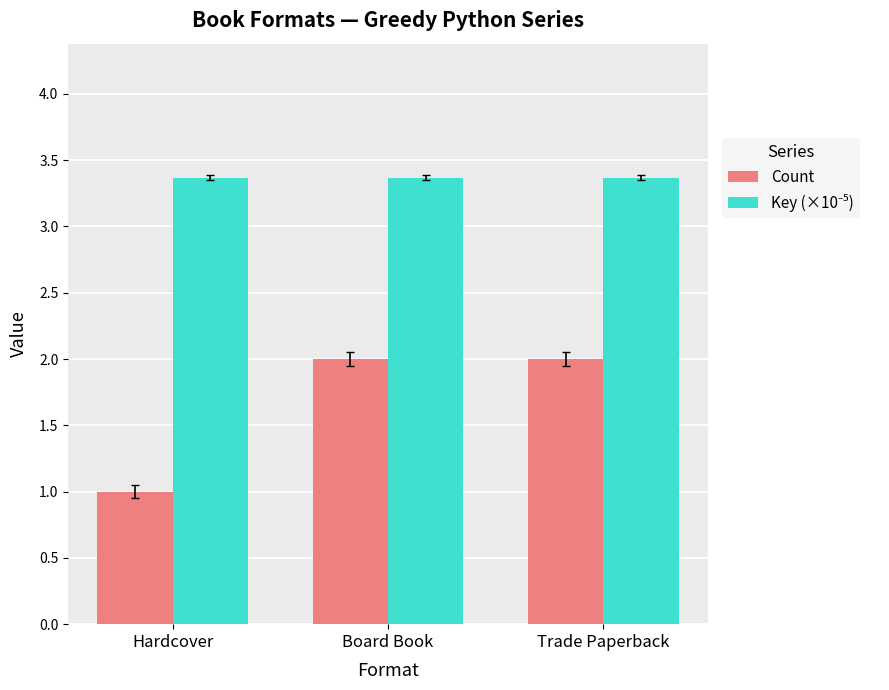

What is the total value across all series at Trade Paperback?

5.4